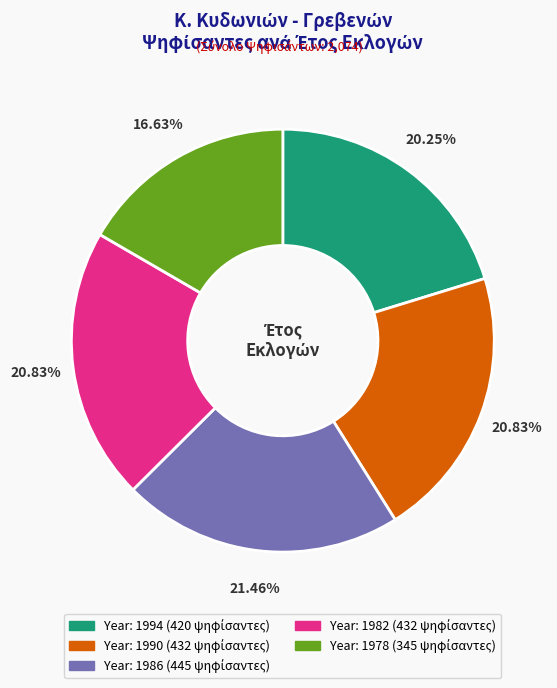

Is there a majority slice in this chart?

No